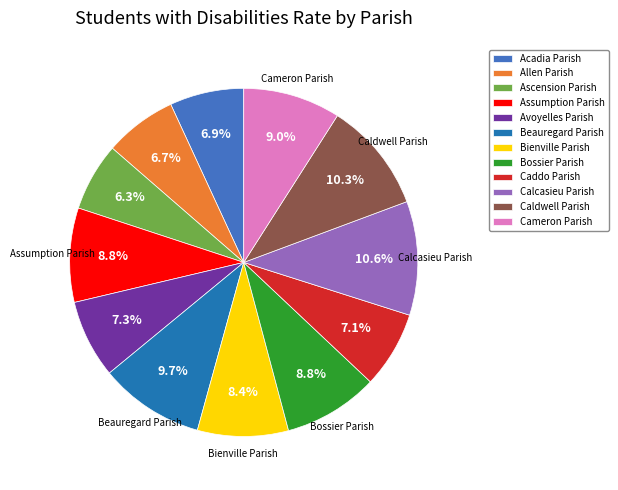

To the nearest percent, what portion does Bienville Parish represent?

8%